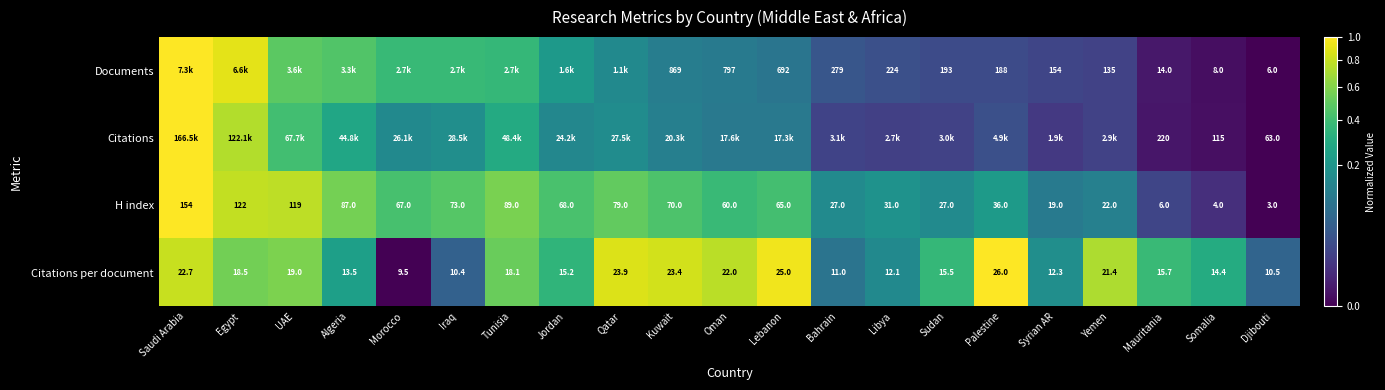

Which category has the highest value in the Citations per document series?

Palestine